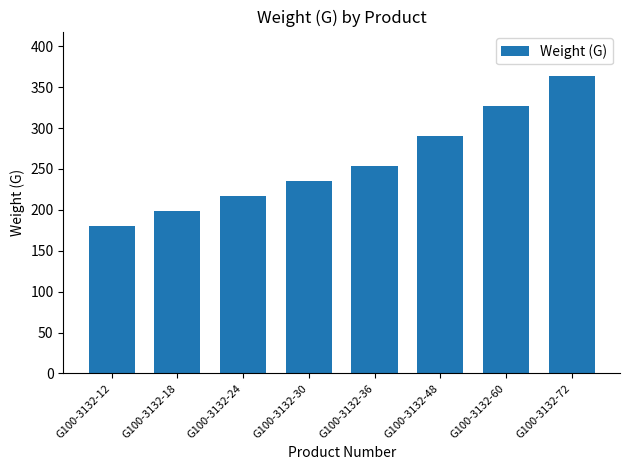

What is the difference between the maximum and second lowest values?

164.6